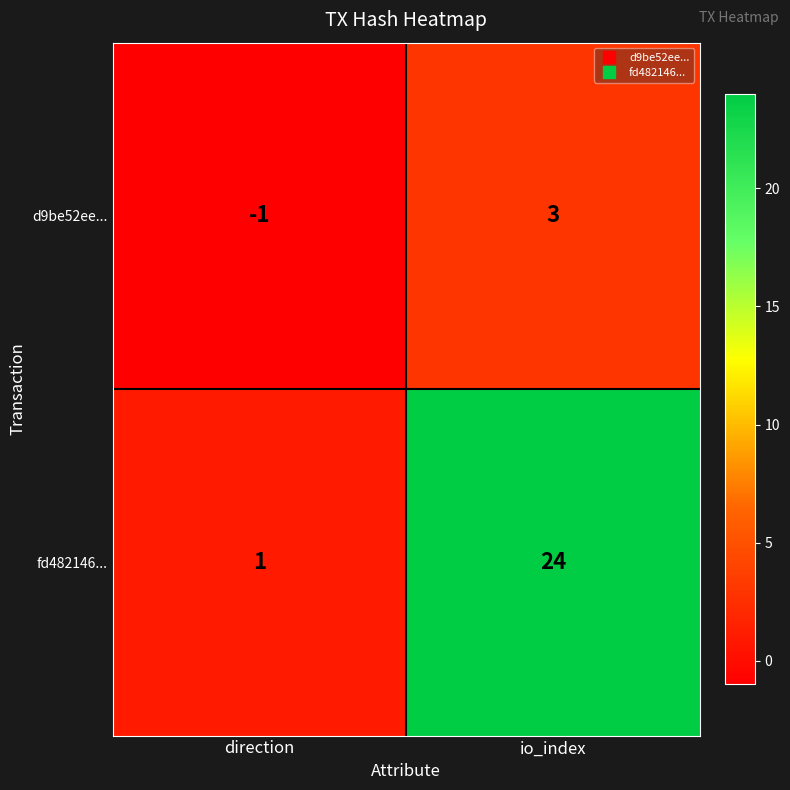

At which label does fd482146... reach its peak?

io_index